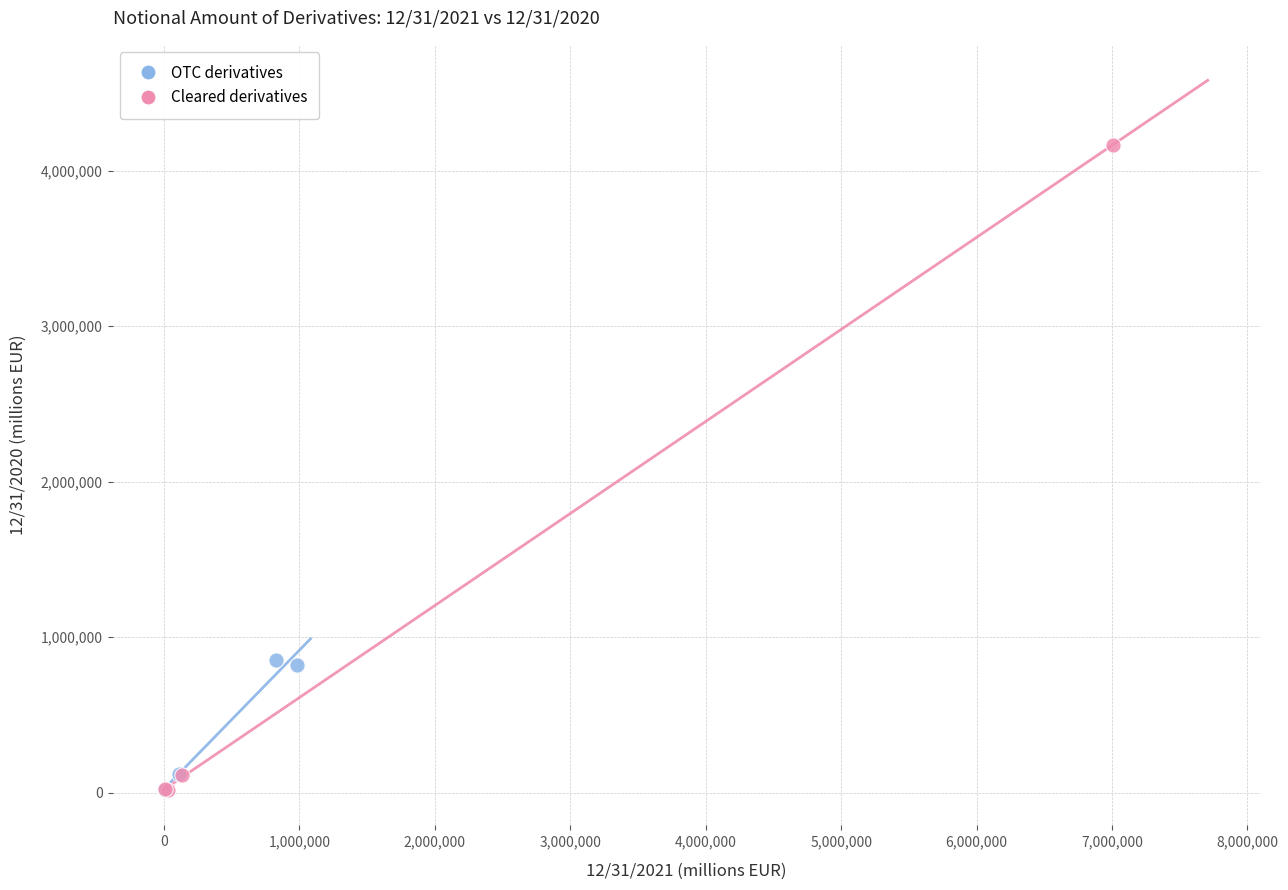

Which series contains the highest Y value?

Cleared derivatives